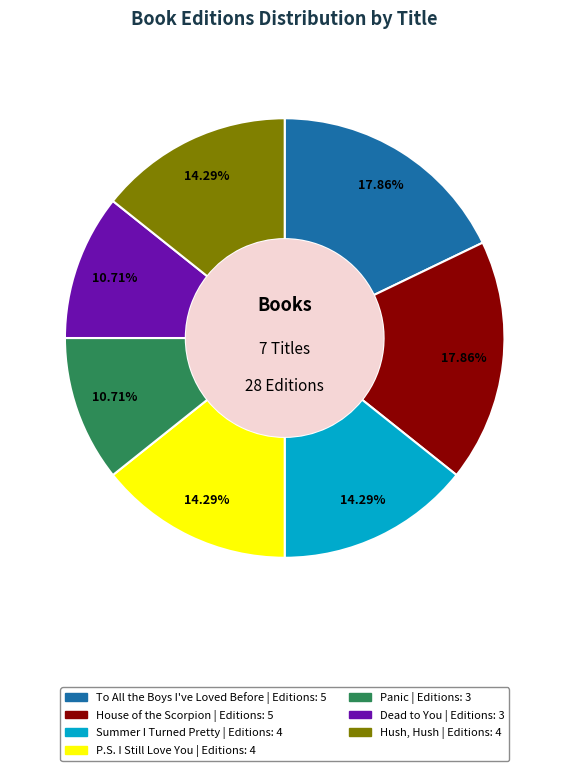

What is the ratio of the value at To All the Boys I've Loved Before to the value at Dead to You?

1.7